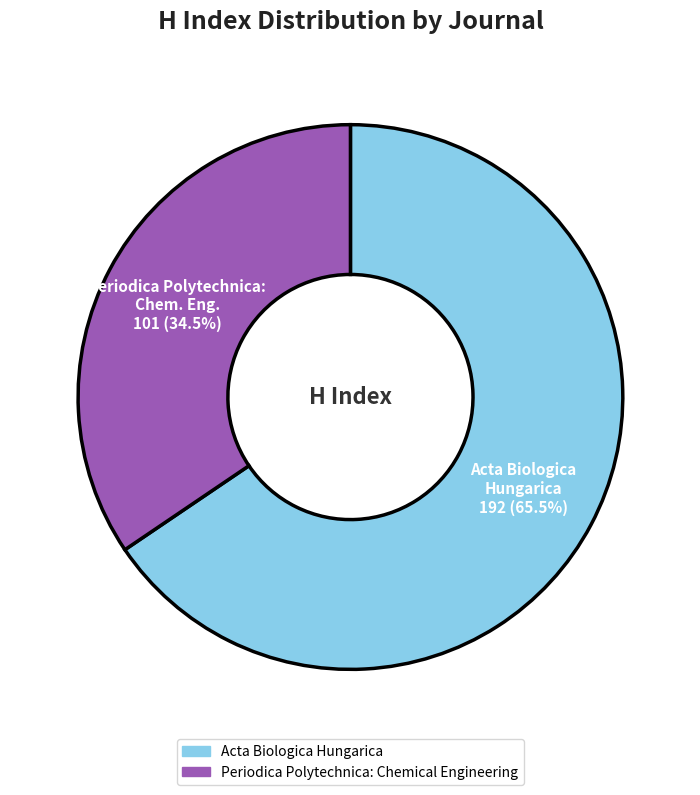

Combined, do Acta Biologica Hungarica and Periodica Polytechnica: Chemical Engineering account for over 50%?

Yes